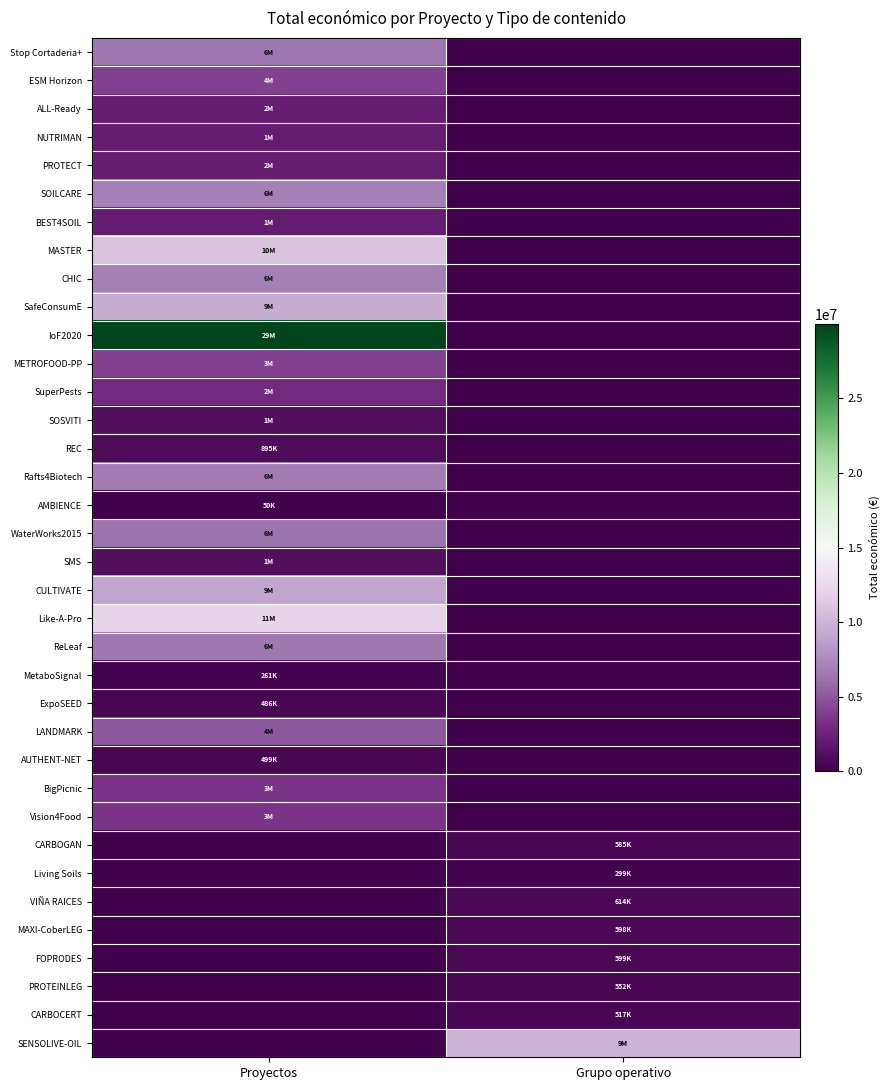

Which has a higher value, Grupo operativo or Proyectos?

Proyectos